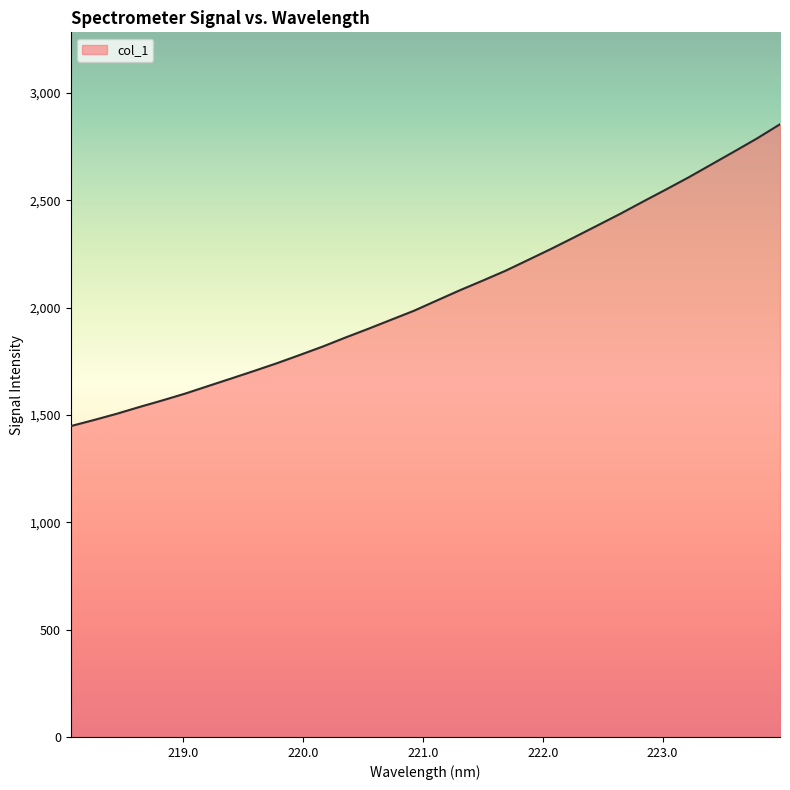

What is the difference between the maximum and minimum values?

1405.9